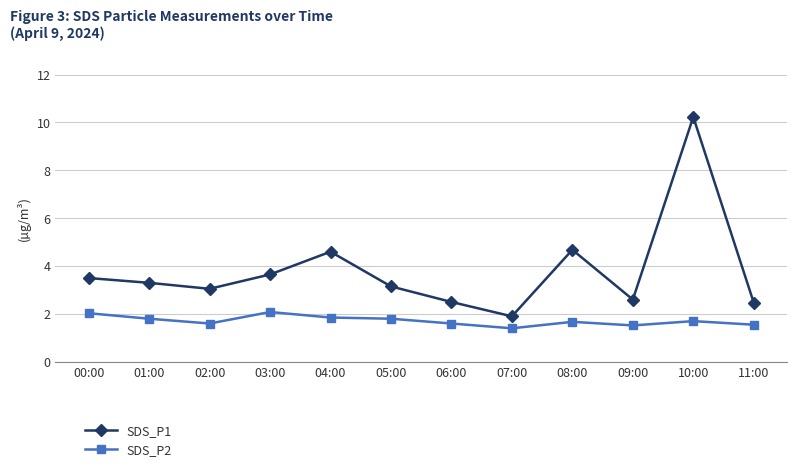

What is the difference between the SDS_P2 values at 00:00 and 01:00?

0.2